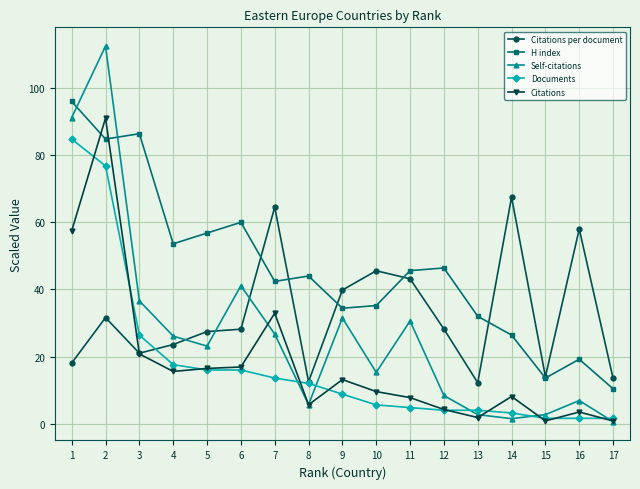

Is it true that Self-citations equals 74.3 at 2?

False